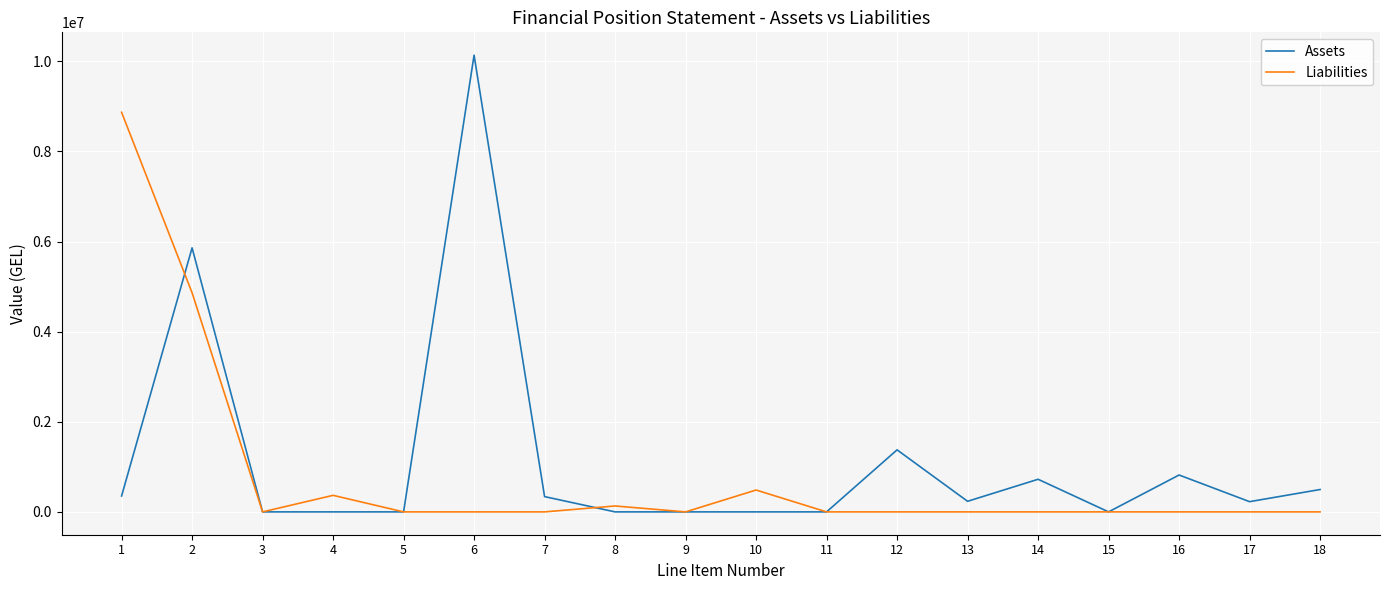

The value of Liabilities at 17 is 0.0. True or false?

True